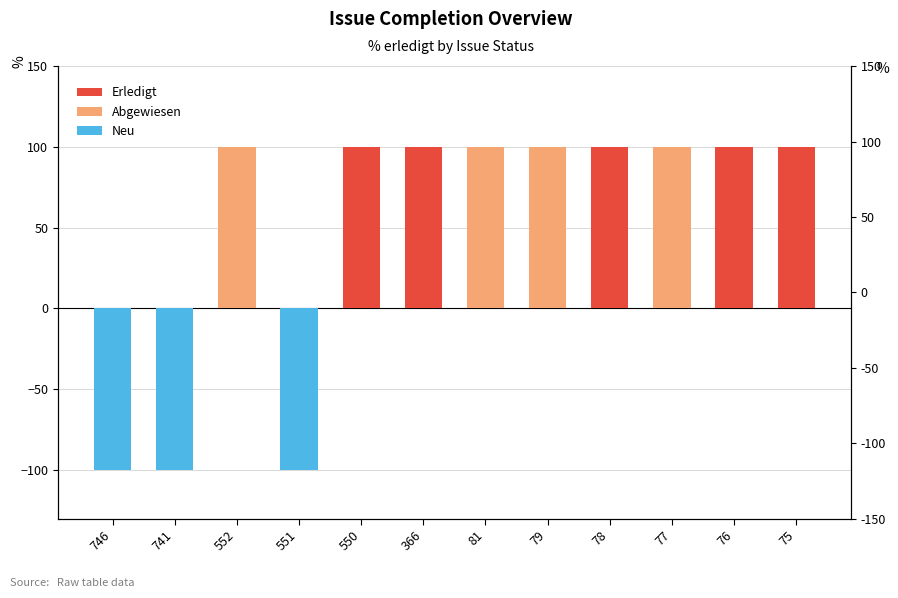

Count the number of data series in this chart.

3